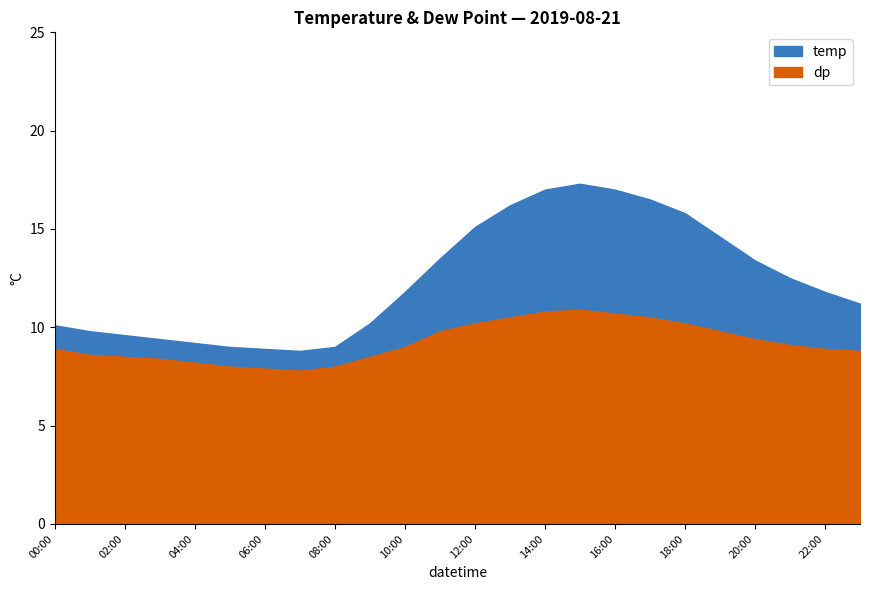

Where does the temp series first go above 11?

10:00